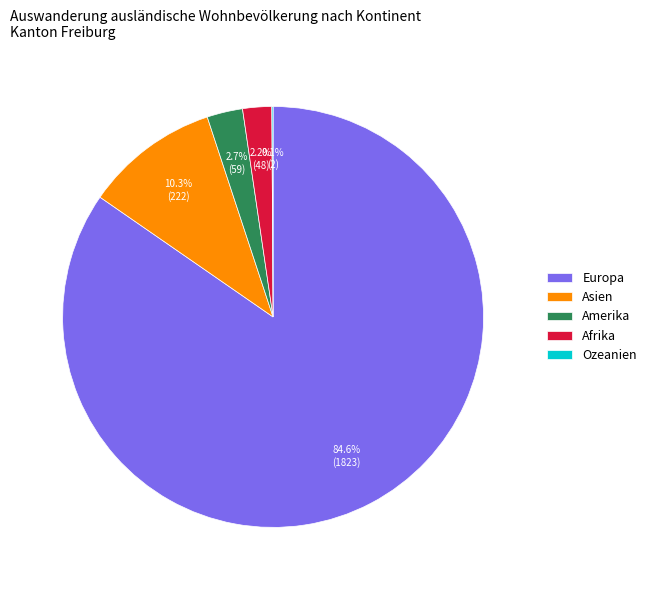

Combined, do Afrika and Europa account for over 50%?

Yes